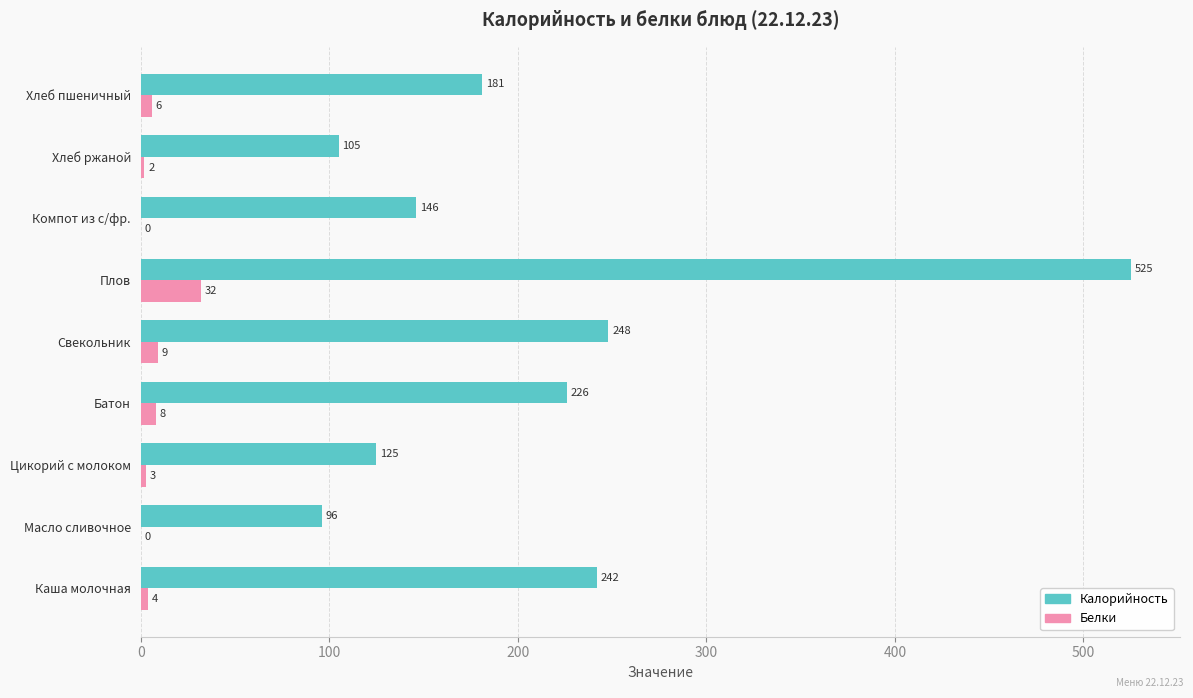

What is the maximum value shown in the chart?

525